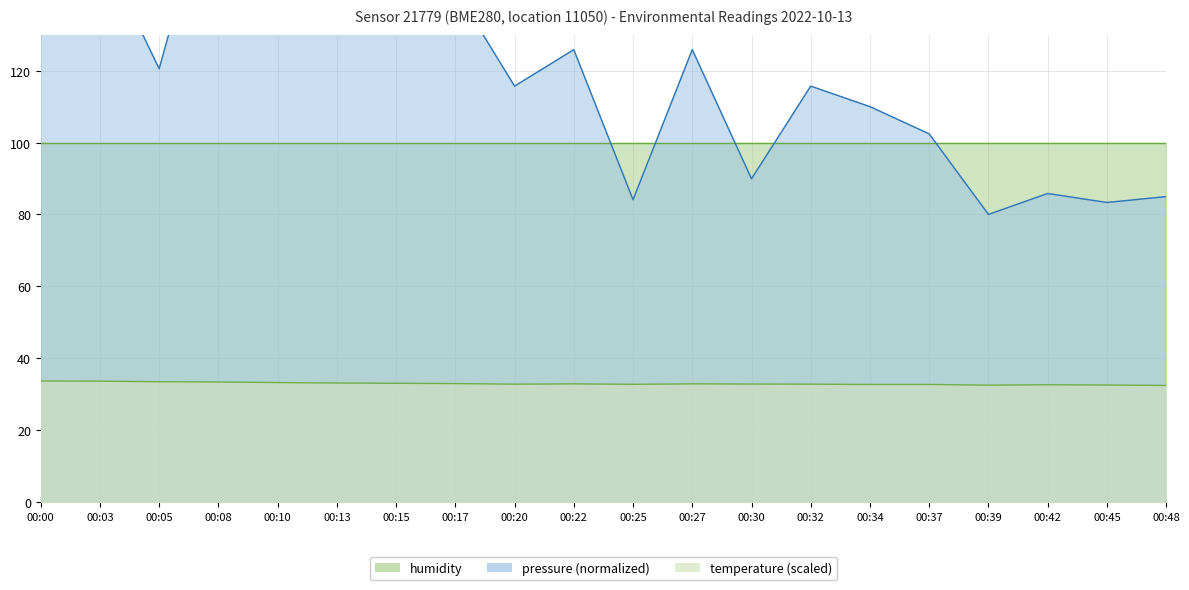

True or false: temperature has a value of 49.1 at 00:45.

False